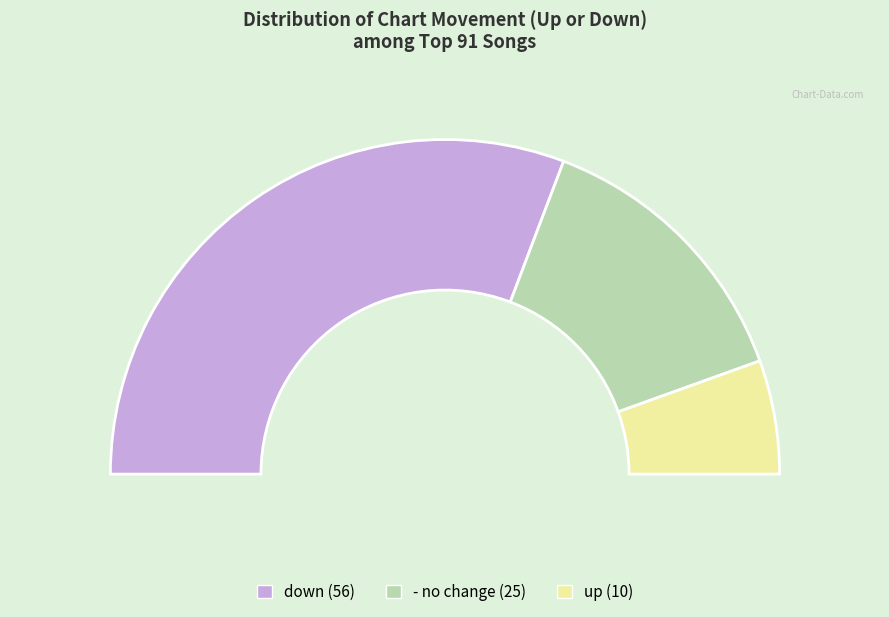

True or false: up accounts for 11% of the total.

True